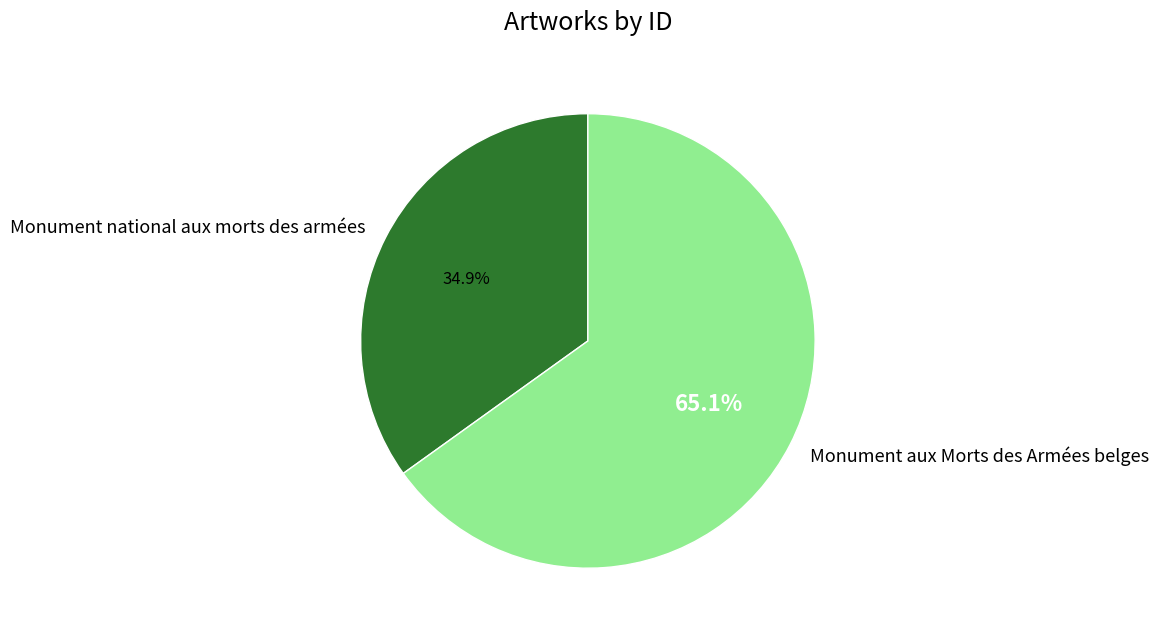

Is there a majority slice in this chart?

Yes